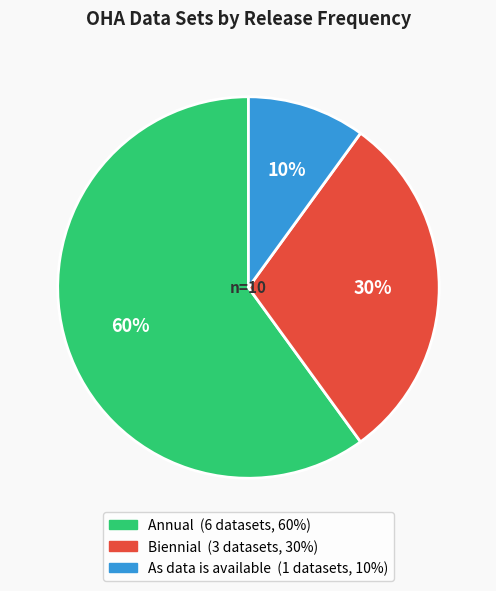

What is the ratio of the value at As data is available to the value at Biennial?

0.3